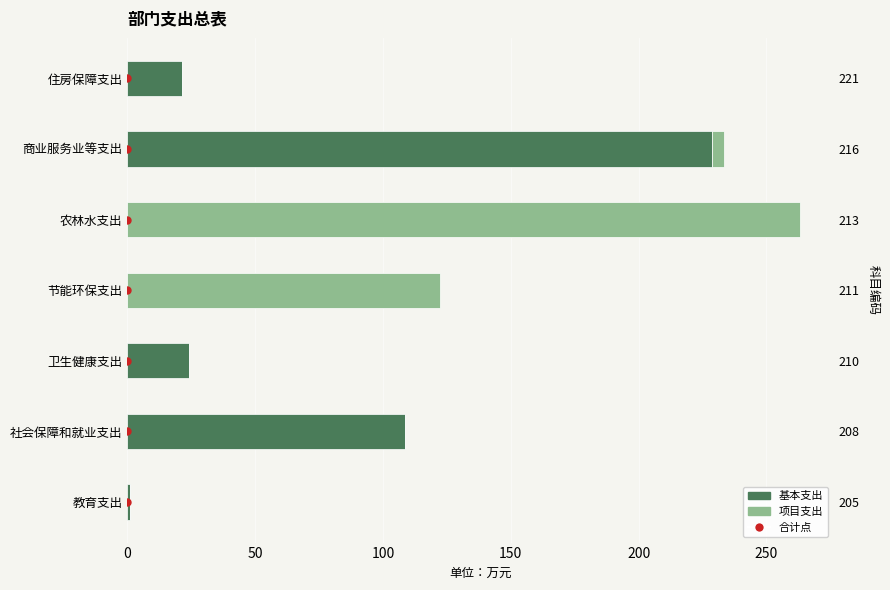

At 社会保障和就业支出, list the series in order from smallest to largest.

项目支出, 基本支出